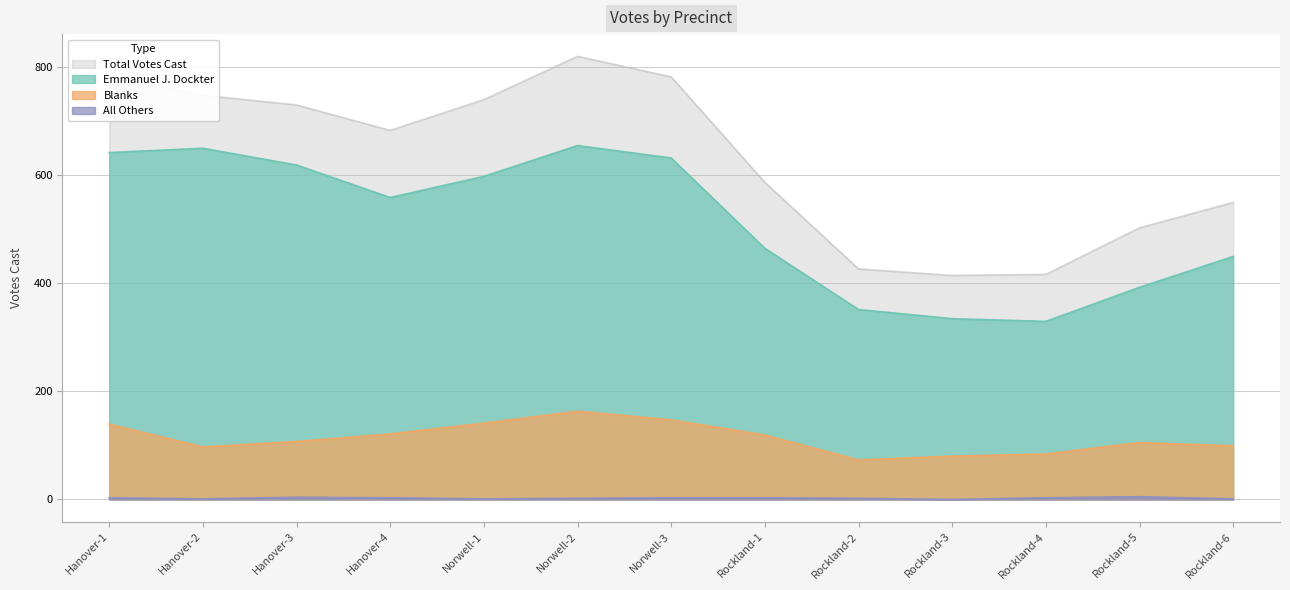

True or false: Emmanuel J. Dockter and All Others cross at least once.

False